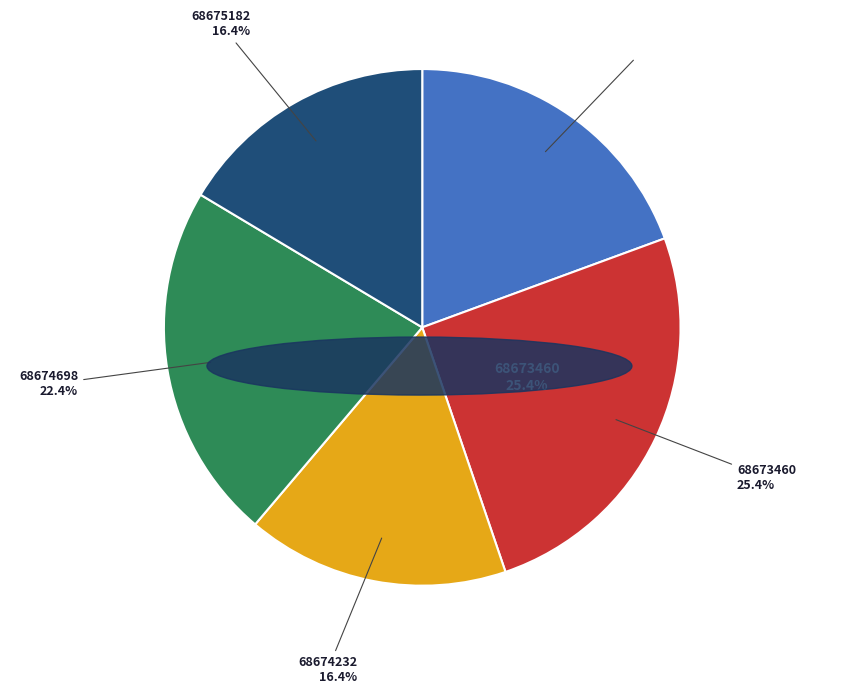

True or false: 68675182 accounts for 30% of the total.

False